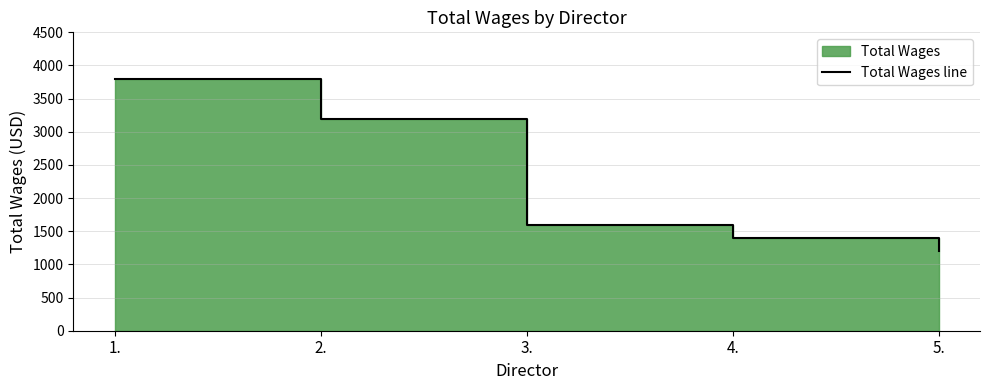

What is the label of the 5th point from the left?

5.